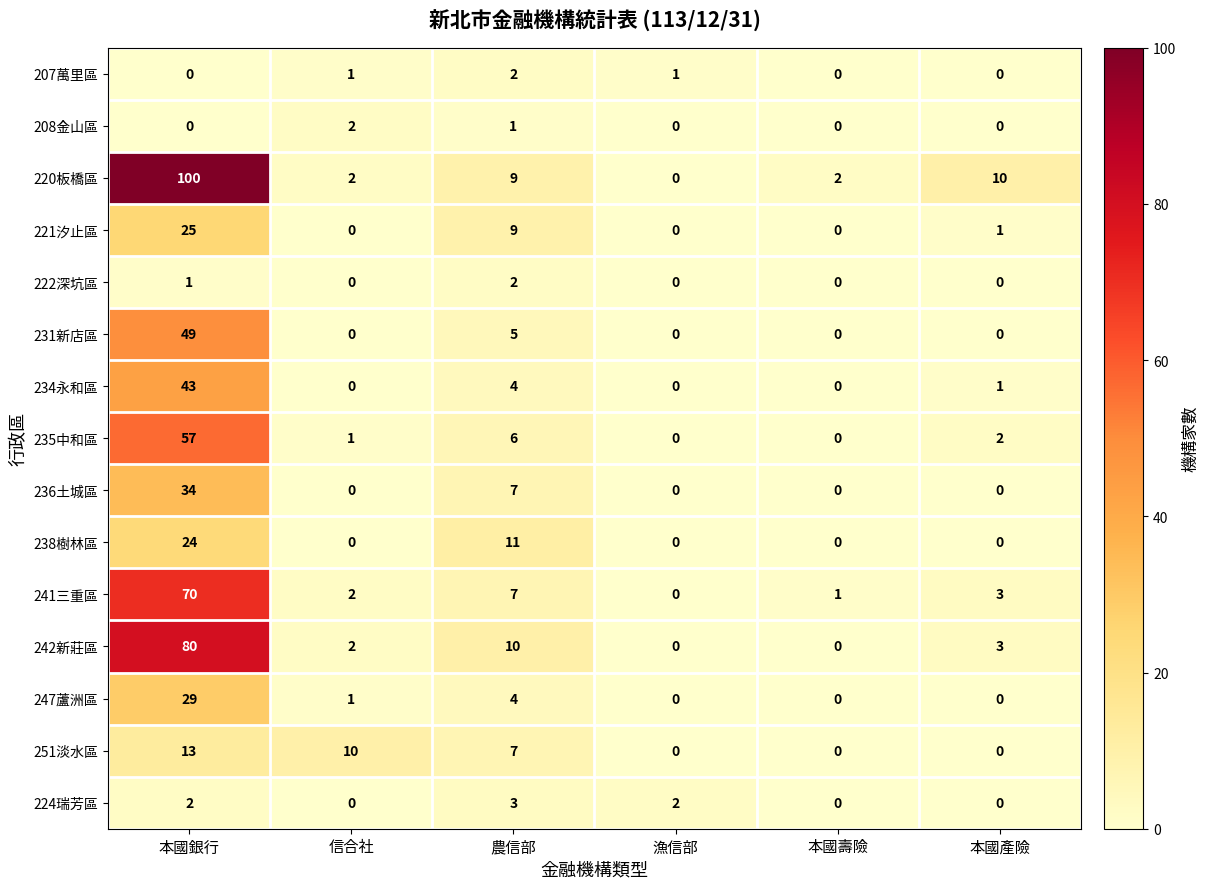

What is the average value of the 236土城區 series?

7